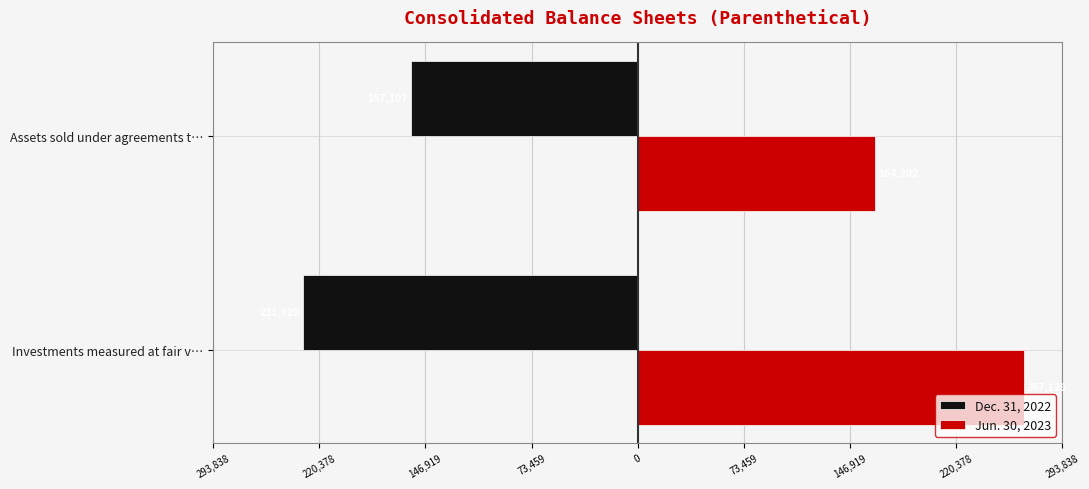

Reading left to right, what are all the values shown in this chart?

Dec. 31, 2022: -231929	-157107
Jun. 30, 2023: 267126	164202